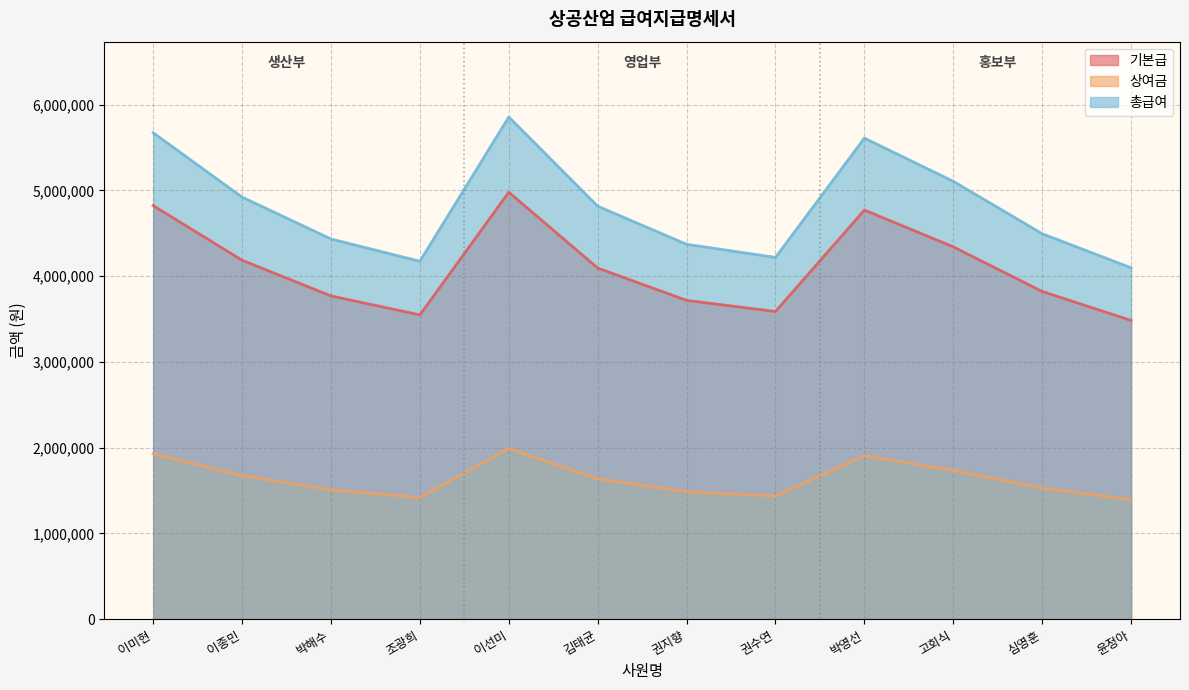

What is the difference between the highest and lowest values at 박영선?

3702000